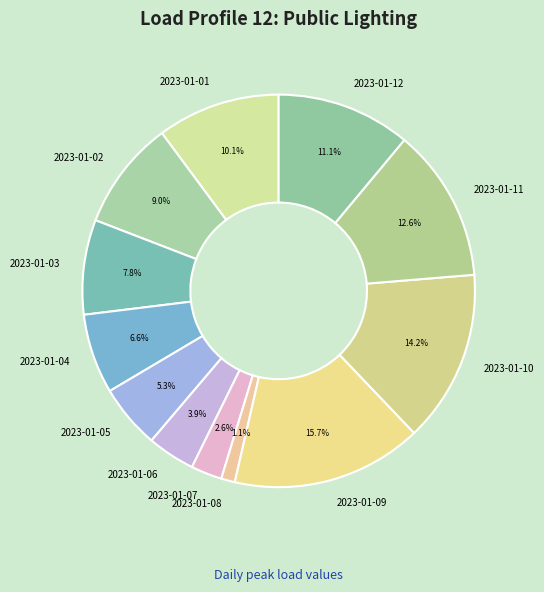

Which has a higher value, 2023-01-02 or 2023-01-11?

2023-01-11